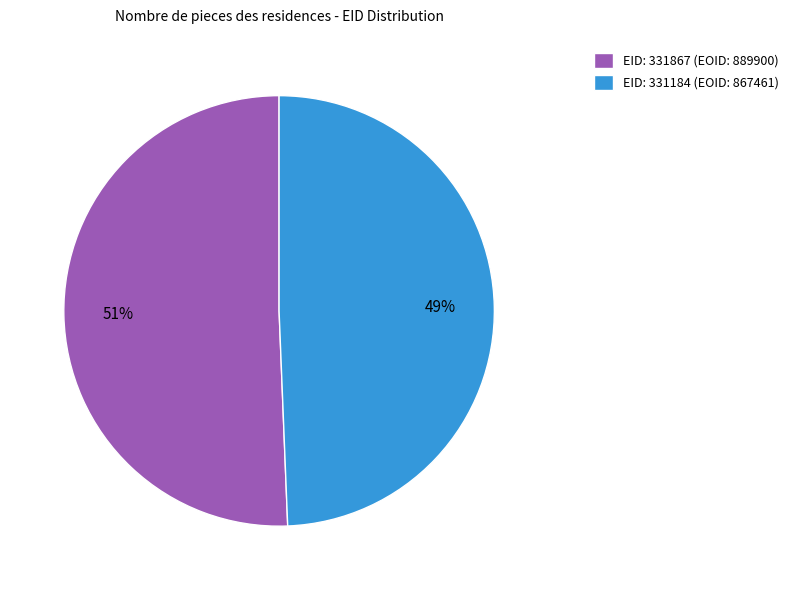

To the nearest percent, what is the combined percentage of EID: 331867 (EOID: 889900) and EID: 331184 (EOID: 867461)?

100%